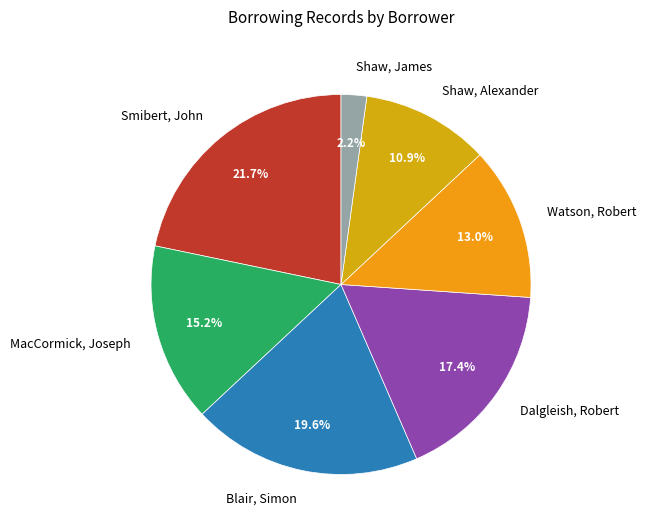

Which category has the biggest portion of the pie?

Smibert, John